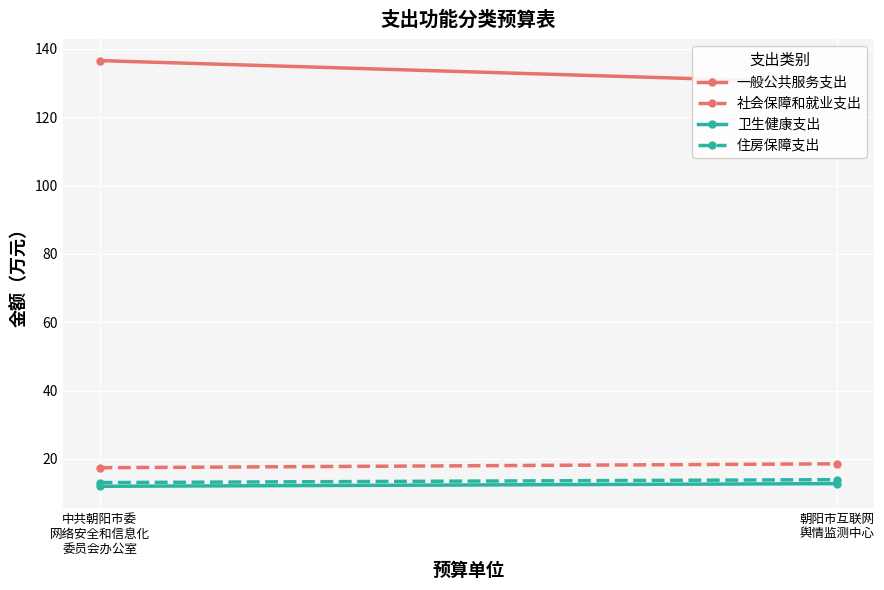

At which category is the sum across all series the highest?

中共朝阳市委
网络安全和信息化
委员会办公室